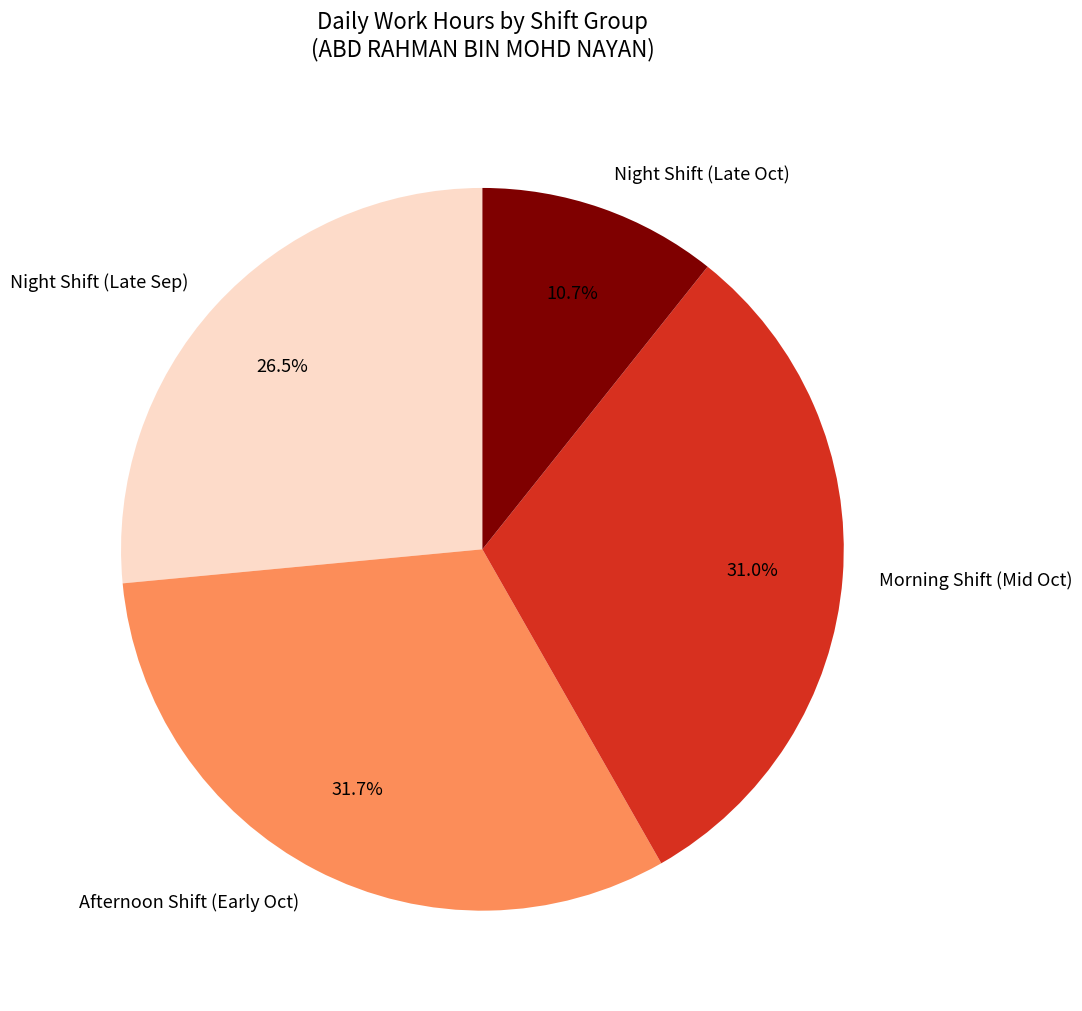

Count the number of slices in the pie.

4